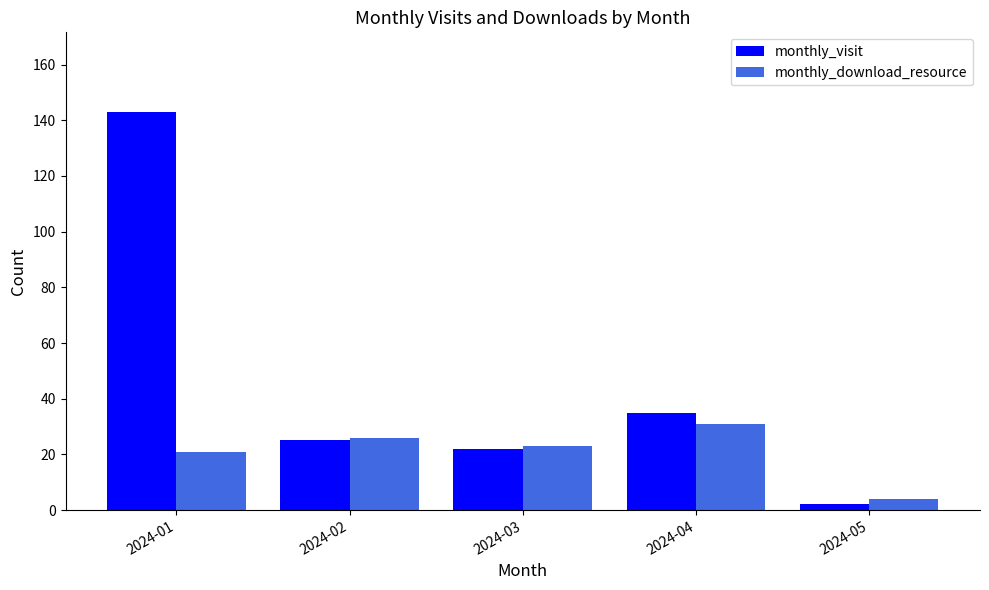

At which category is the sum across all series the highest?

2024-01